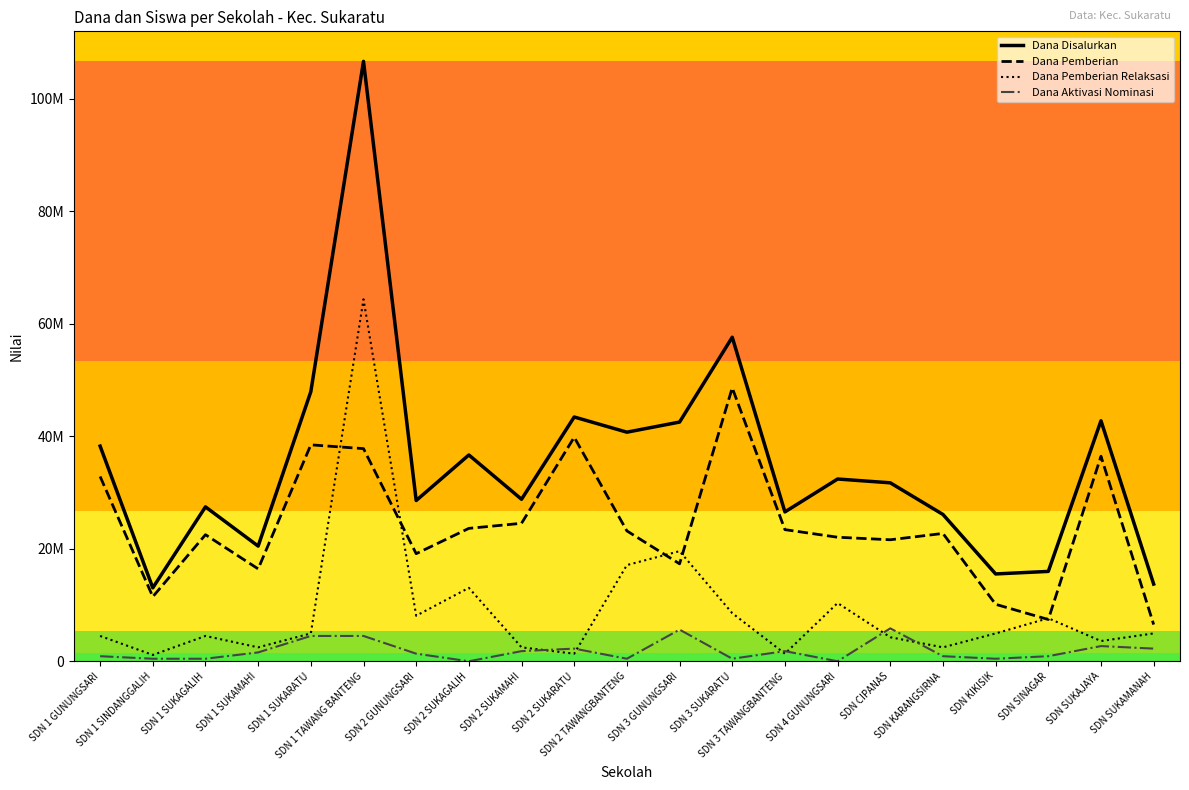

Which series has the largest range (max minus min)?

Dana Disalurkan